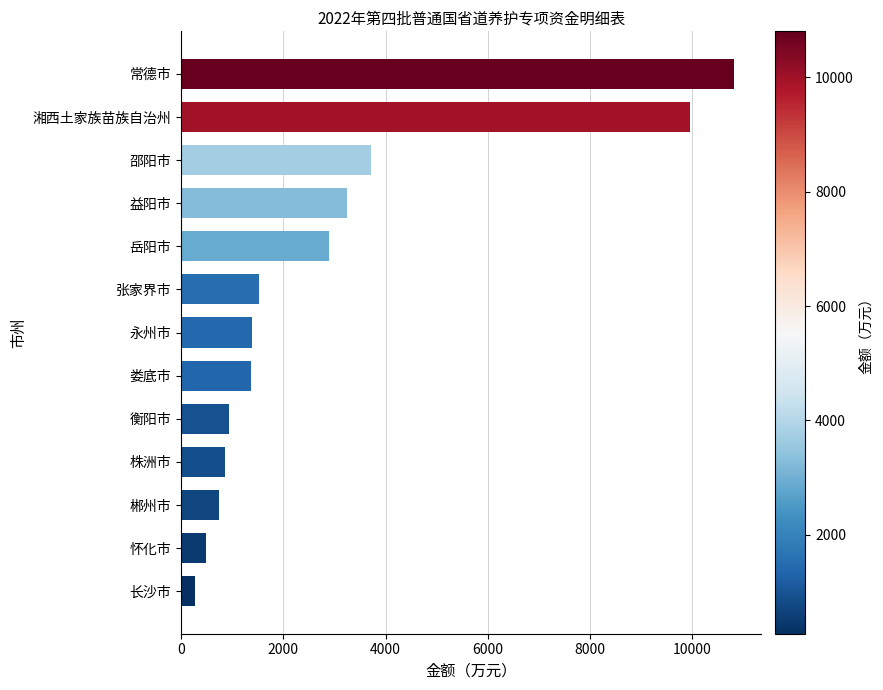

Between 张家界市 and 邵阳市, which is larger?

邵阳市